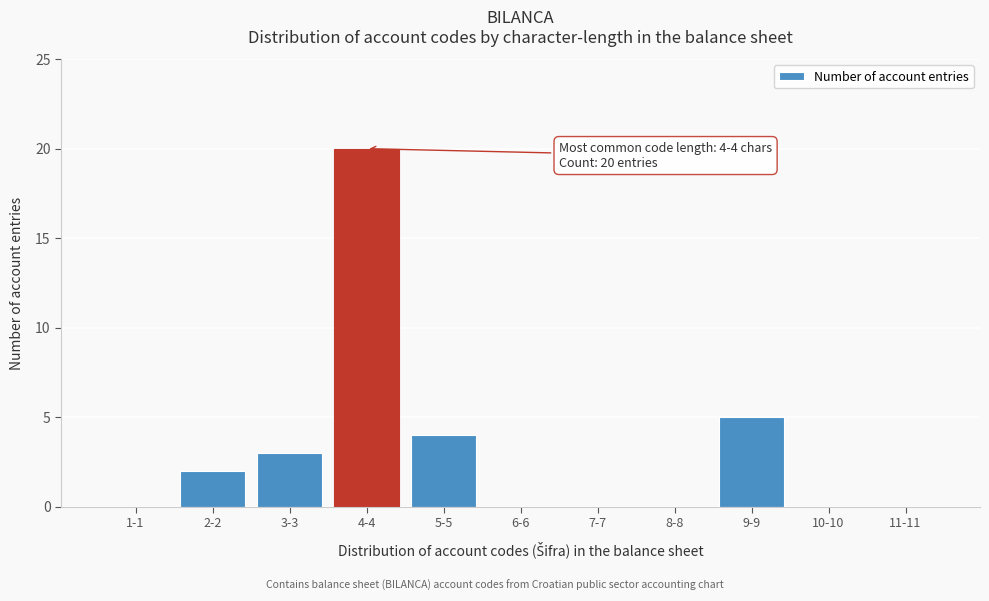

Reading right to left, list all the values displayed in this chart.

11-11=0	10-10=0	9-9=5	8-8=0	7-7=0	6-6=0	5-5=4	4-4=20	3-3=3	2-2=2	1-1=0